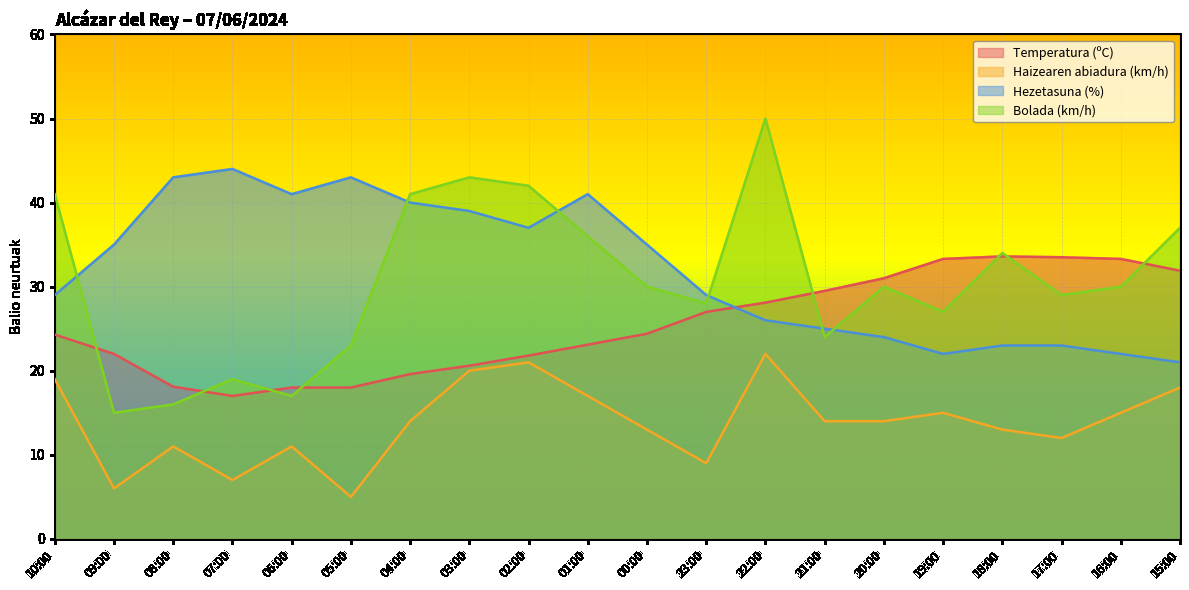

At which label does Temperatura (ºC) first exceed 24?

10:00